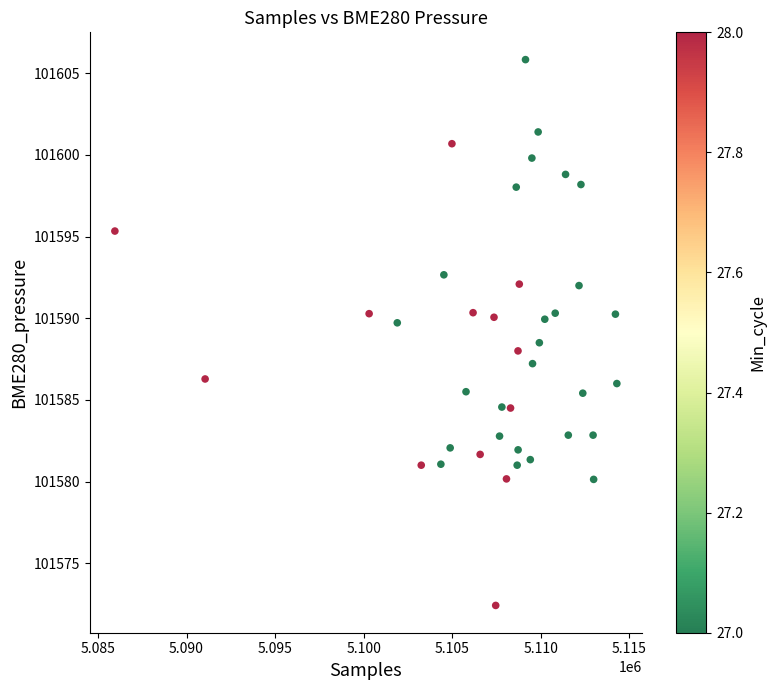

What is the range of Y values (max minus min)?

33.4